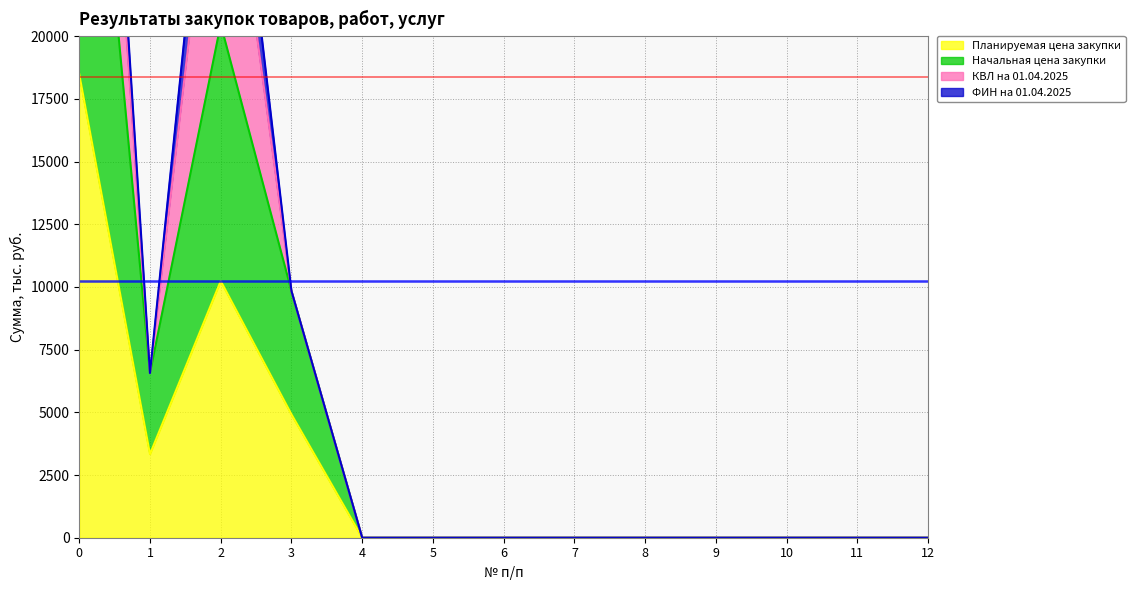

Rank the categories by Начальная цена закупки value from lowest to highest.

4, 5, 6, 7, 8, 9, 10, 11, 12, 1, 3, 2, 0